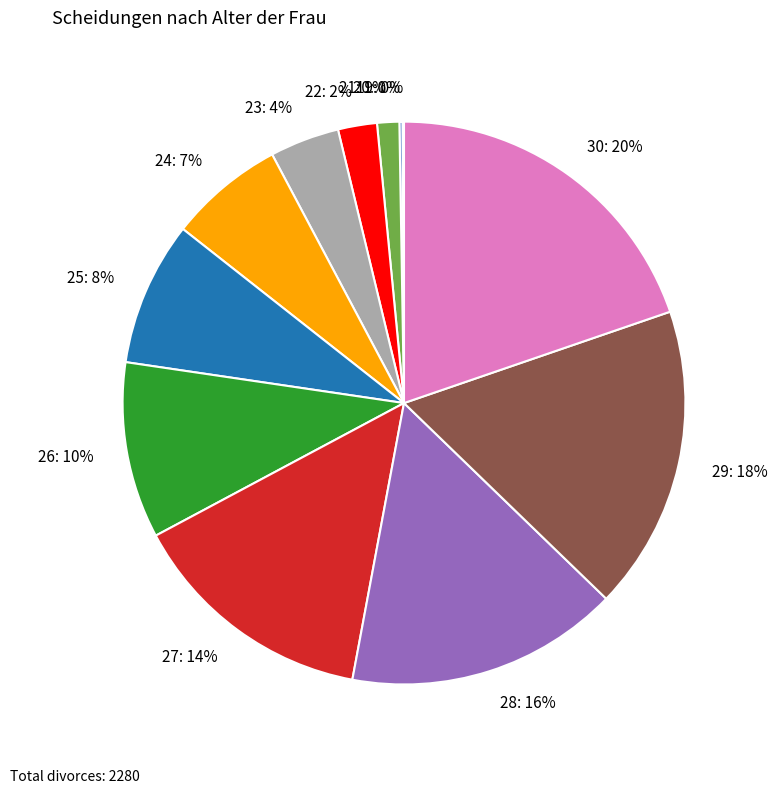

Do 21 and 29 together represent more than half of the pie?

No